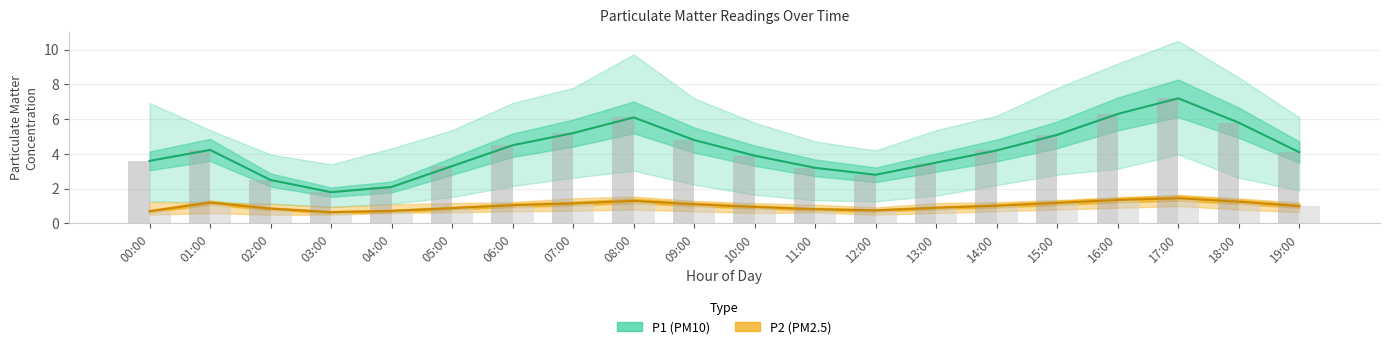

Is it true that P1 mean equals 6.0 at 13:00?

False